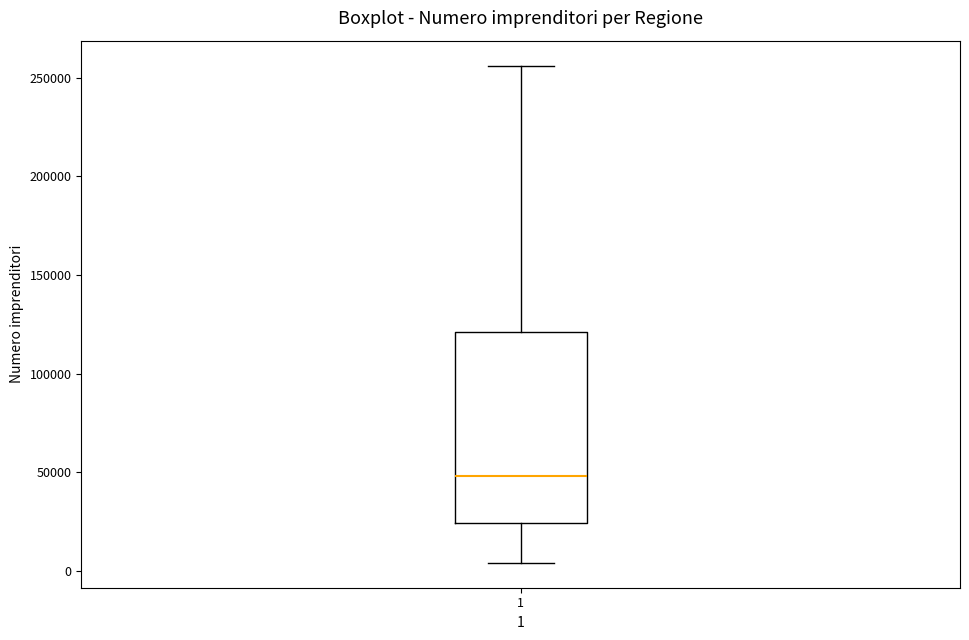

Read this box plot against the y-axis: the position of the median line, the range covered by the box, and the ends of both whiskers. The values are not printed on the chart, so give them approximately, as read against the axis.

median 50000, box 25000 to 120000, whiskers 5000 to 255000